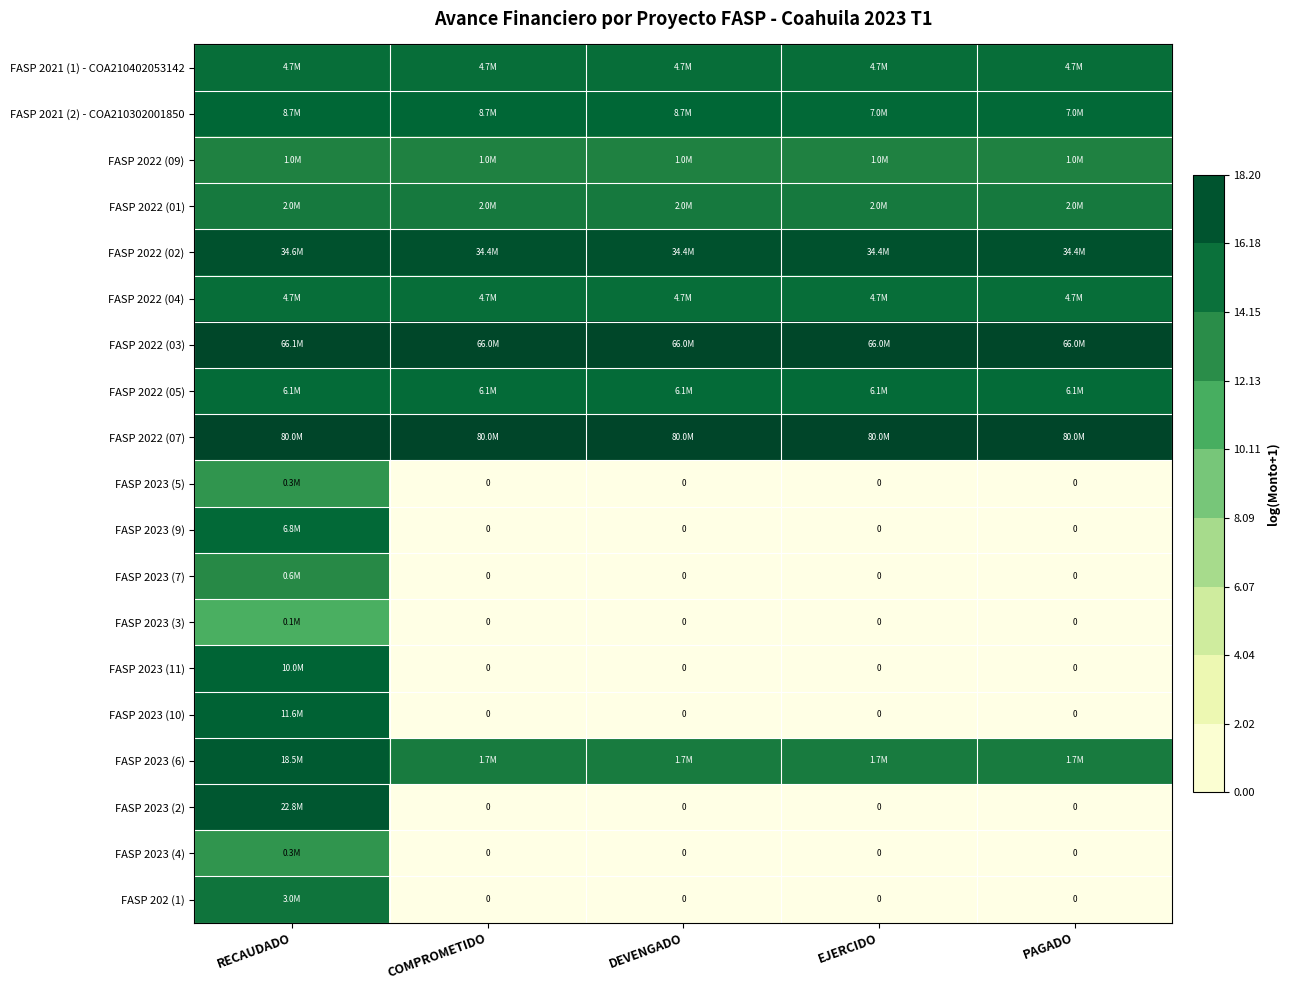

Between RECAUDADO and EJERCIDO, which is larger?

RECAUDADO